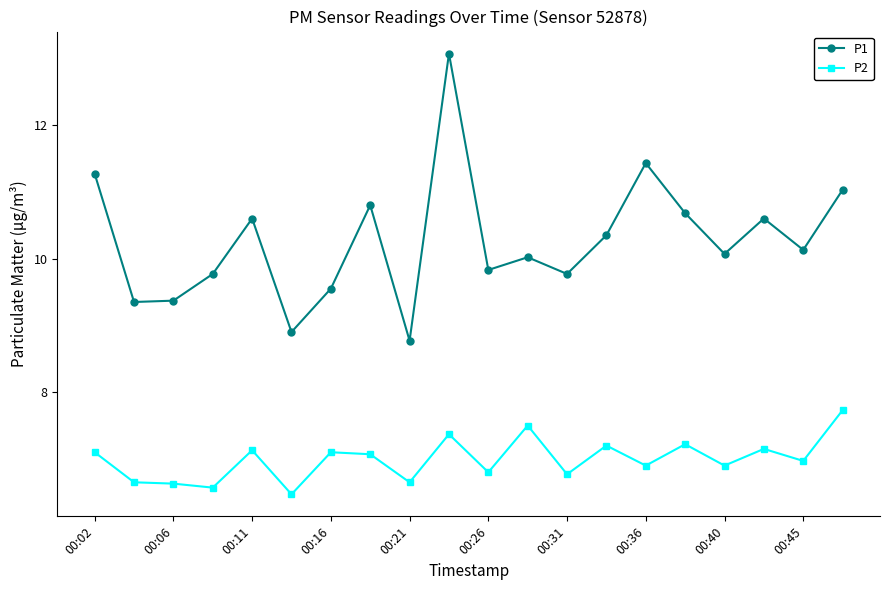

True or false: P2 and P1 cross at least once.

False